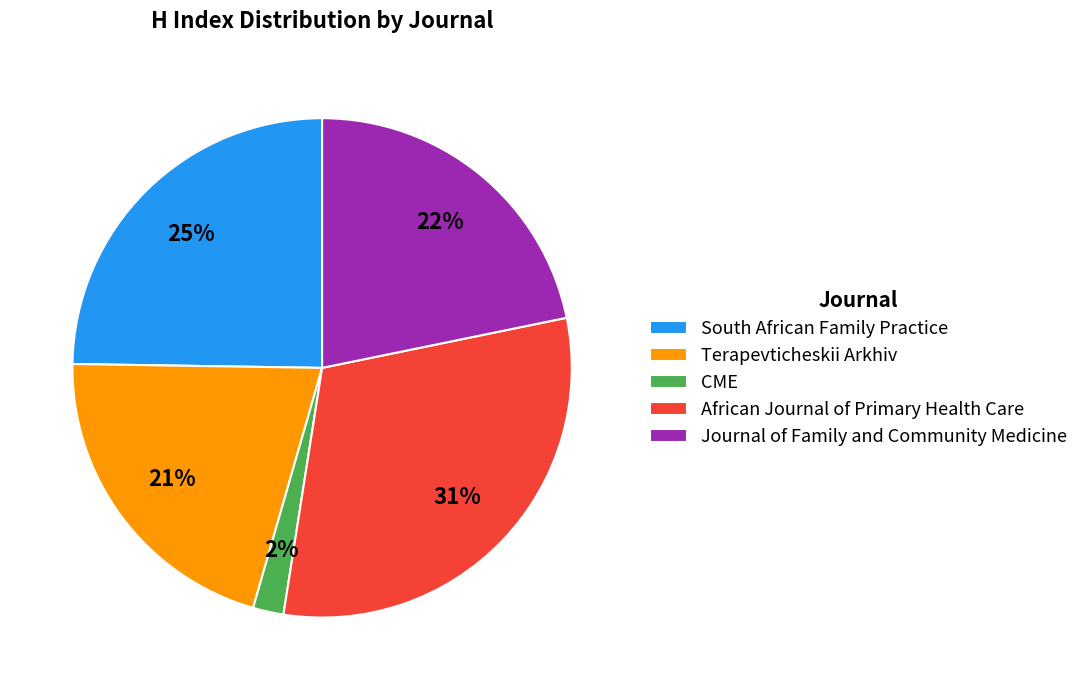

Is it true that Terapevticheskii Arkhiv is 21% of the pie?

True